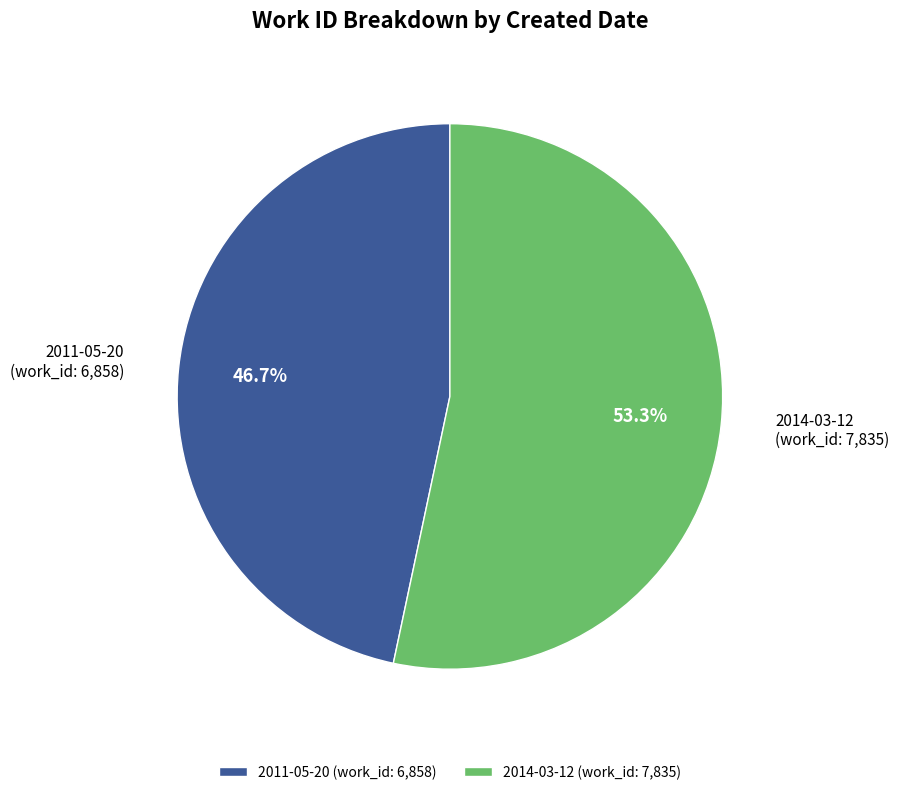

To the nearest percent, what percentage of the pie is 2011-05-20?

47%